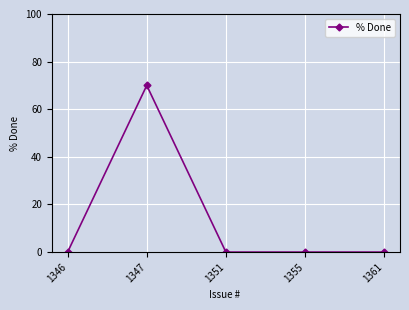

Between 1351 and 1347, which is larger?

1347